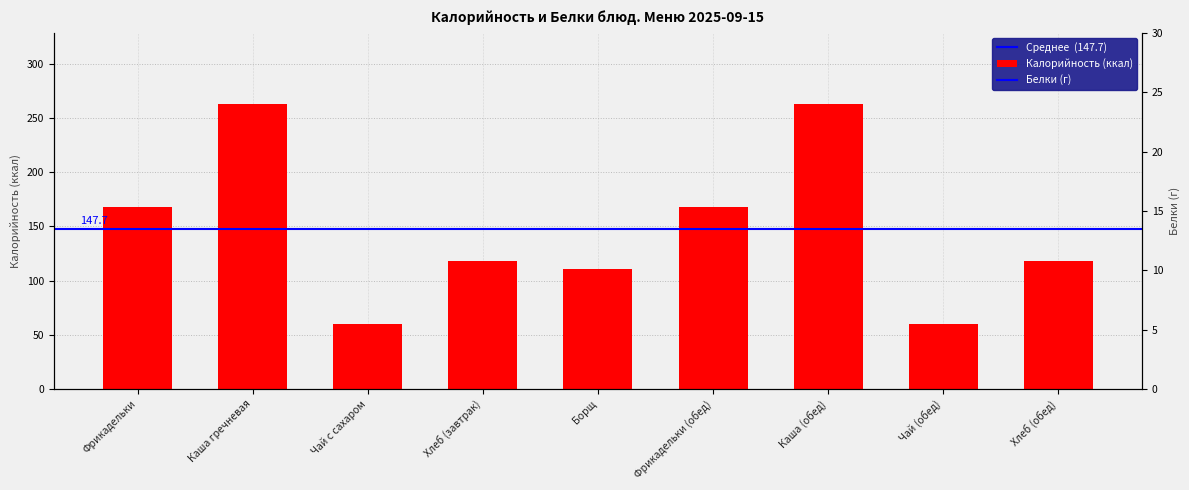

What is the difference between the maximum and minimum values in the Калорийность series?

203